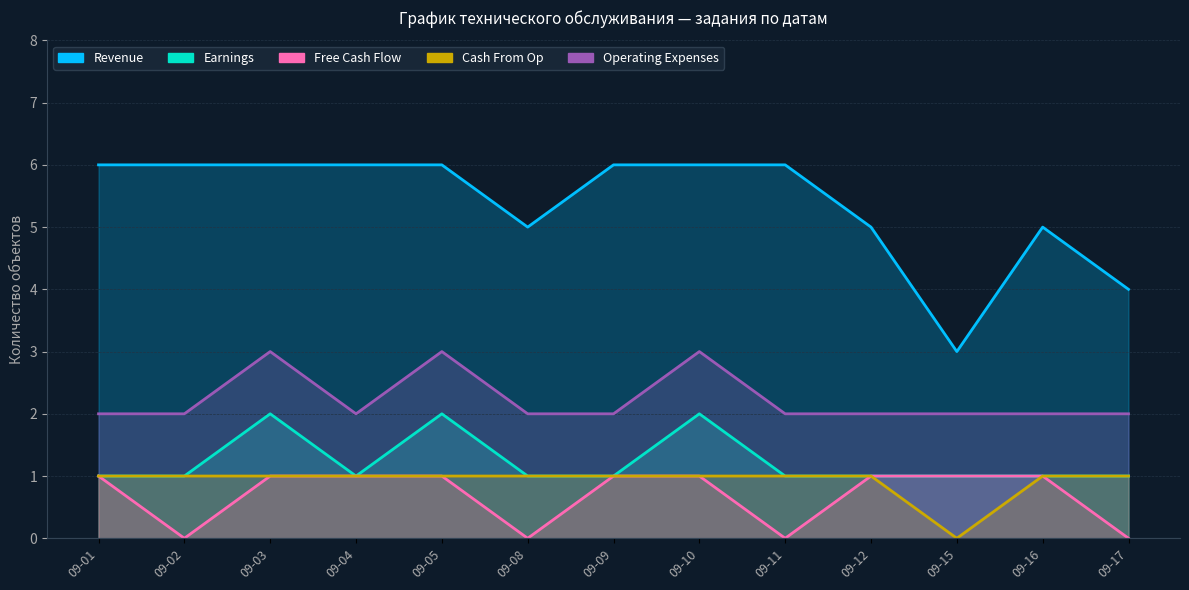

What value does the Earnings series have at 09-08?

1